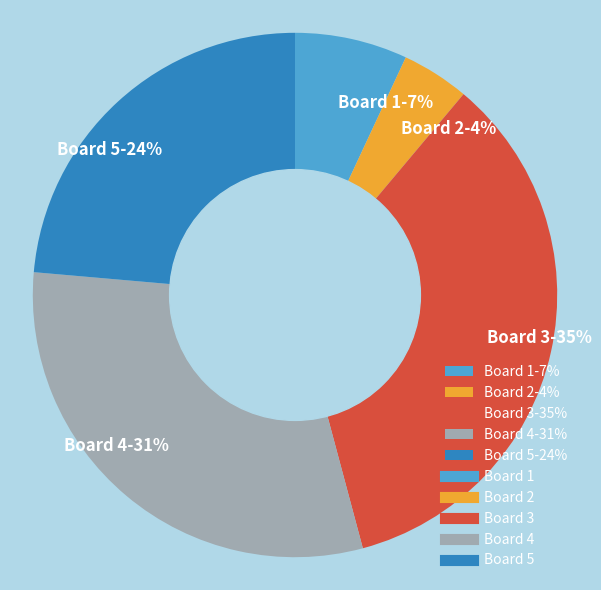

True or false: Board 1-7% accounts for 16% of the total.

False